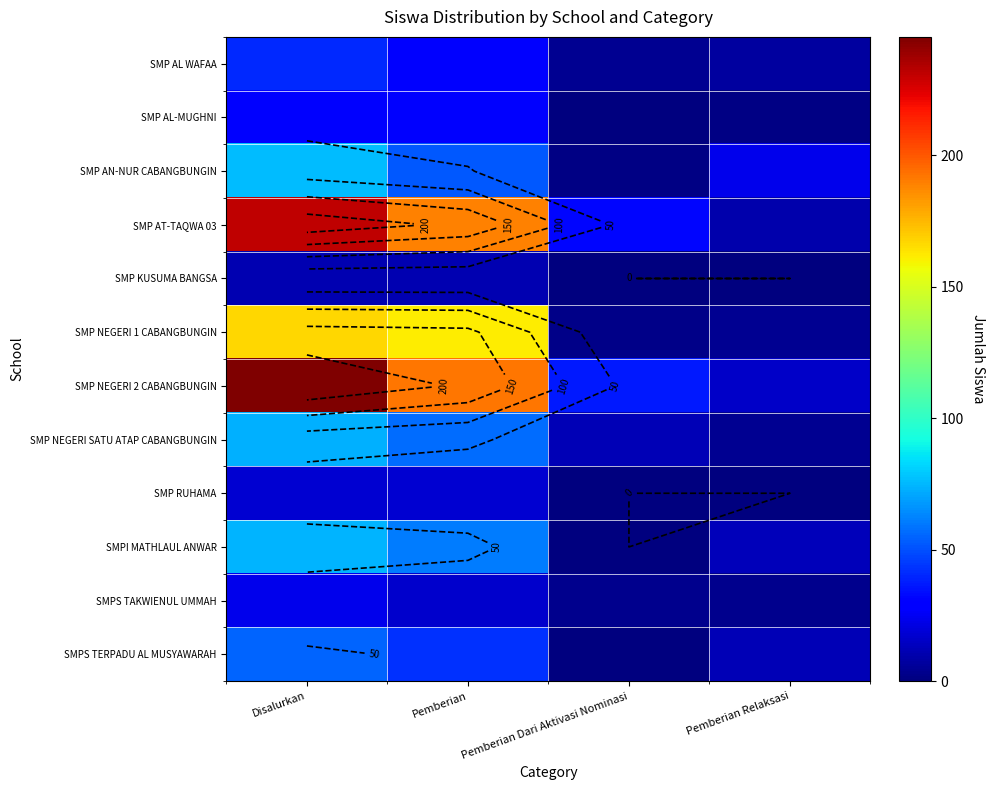

Which series has the largest total across all categories?

SMP NEGERI 2 CABANGBUNGIN